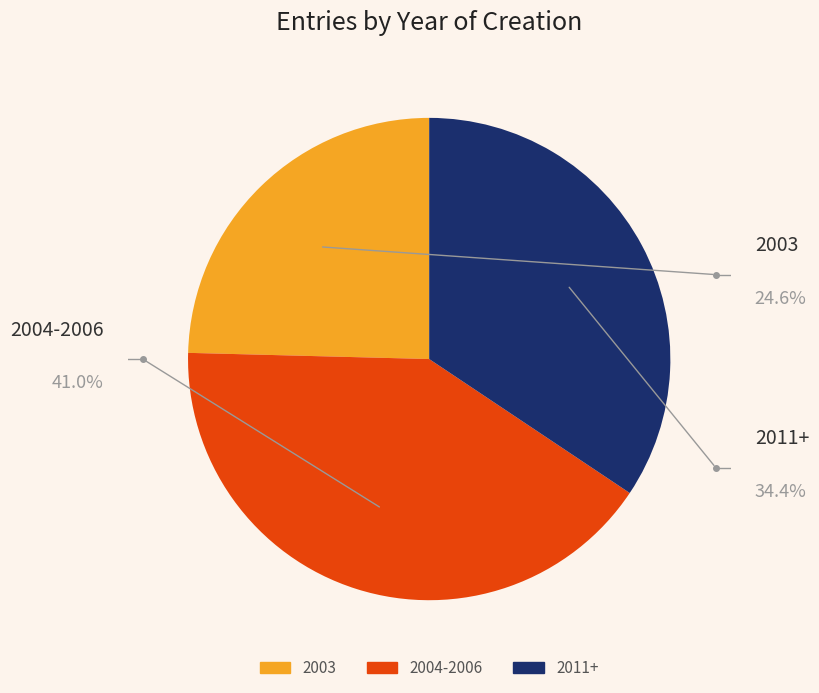

Is there any slice that represents more than half of the pie?

No